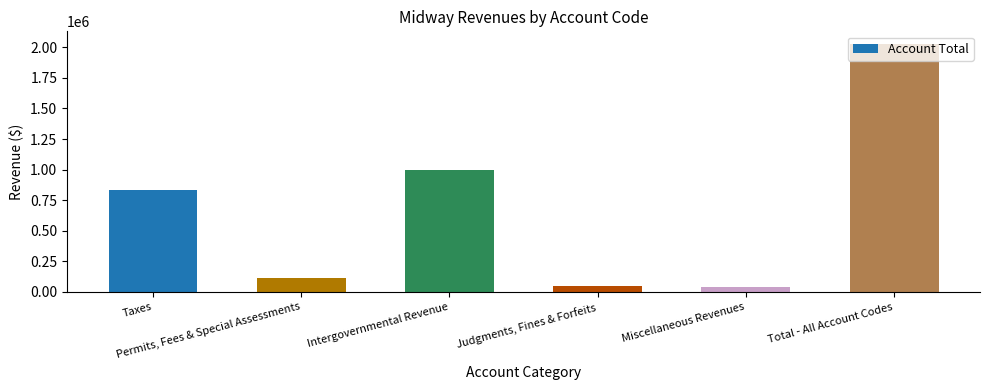

Approximately how many times larger is the value at Miscellaneous Revenues compared to Judgments, Fines & Forfeits?

0.8